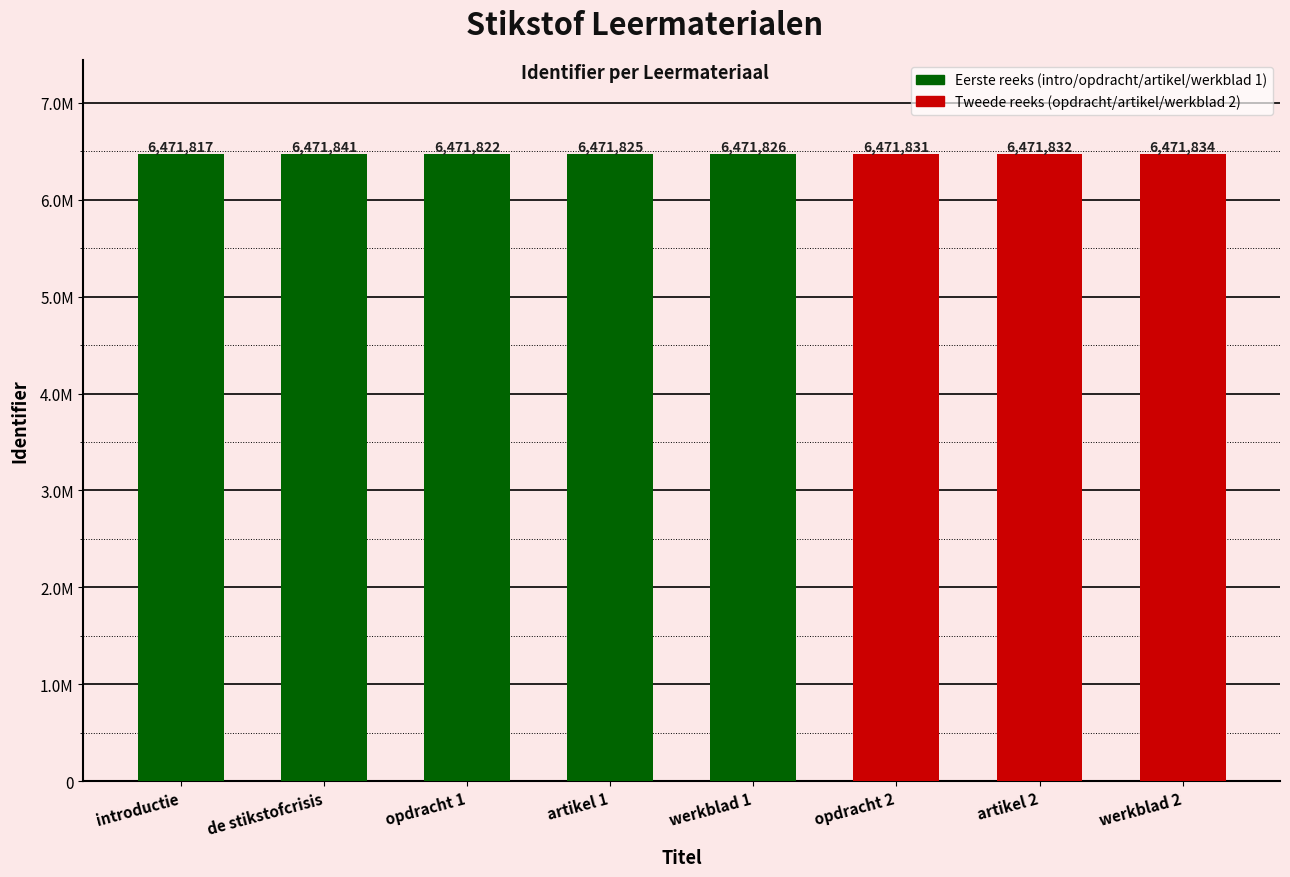

Where does the data first go above 6471831?

de stikstofcrisis